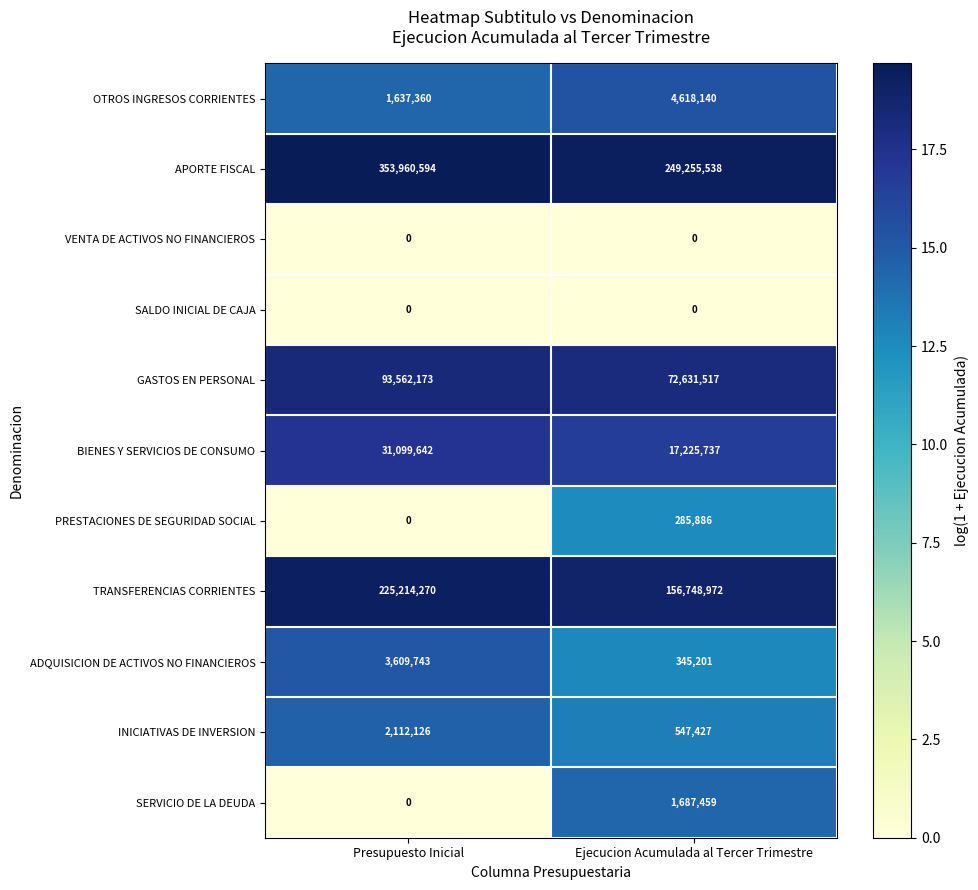

What is the average value of the ADQUISICION DE ACTIVOS NO FINANCIEROS series?

1977472